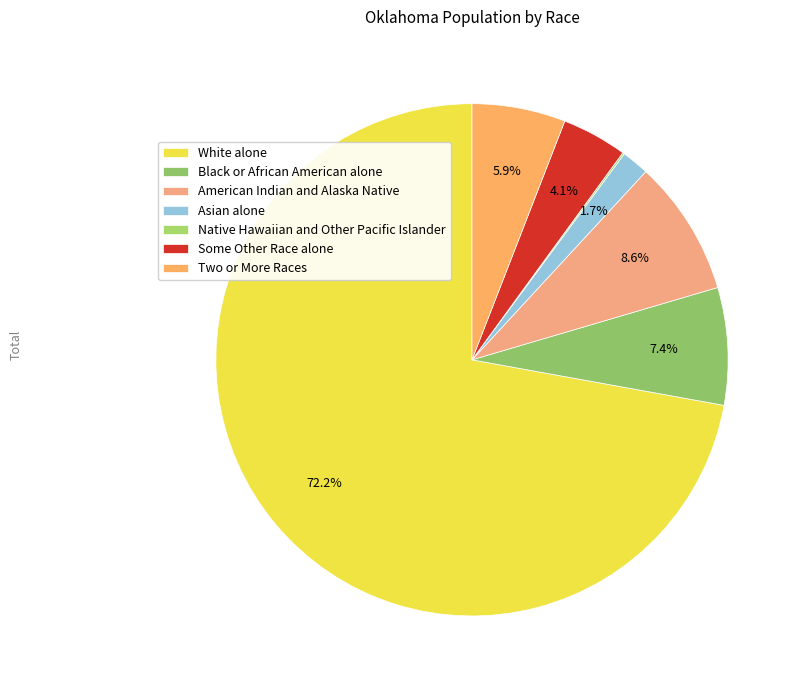

Which slice is the largest?

White alone